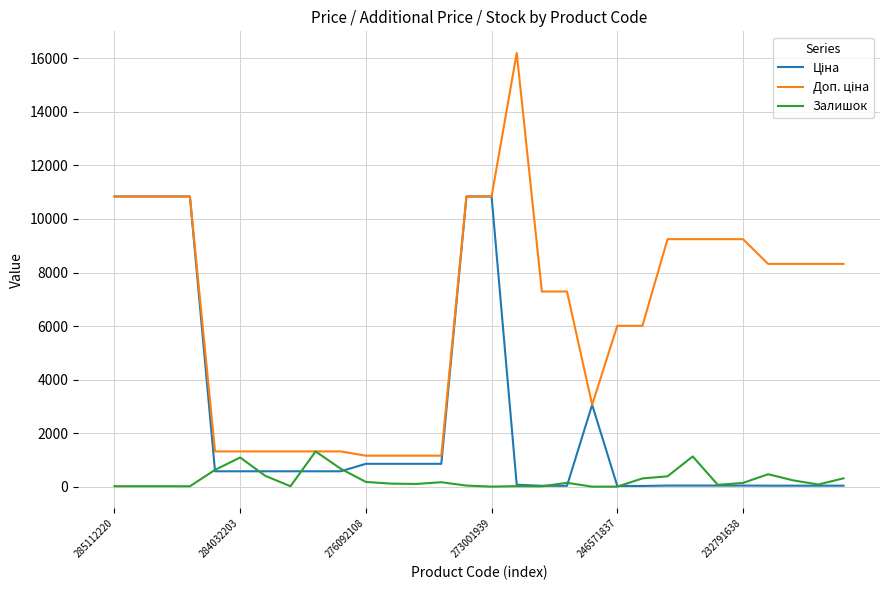

What is the maximum value shown in the chart?

16200.0